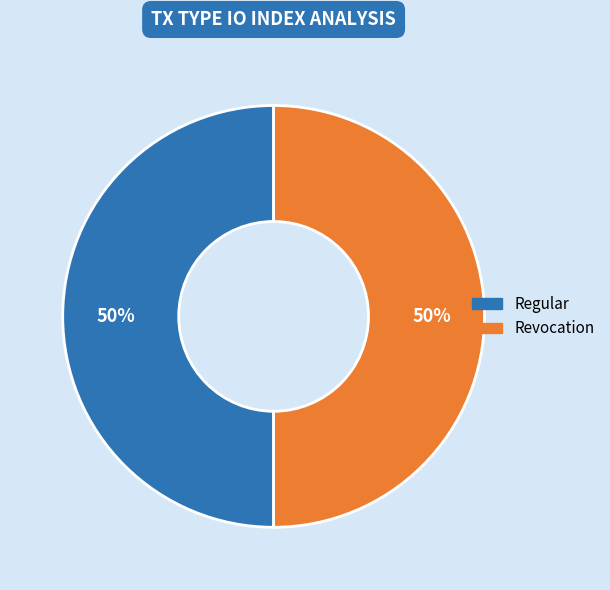

Combined, do Revocation and Regular account for over 50%?

Yes